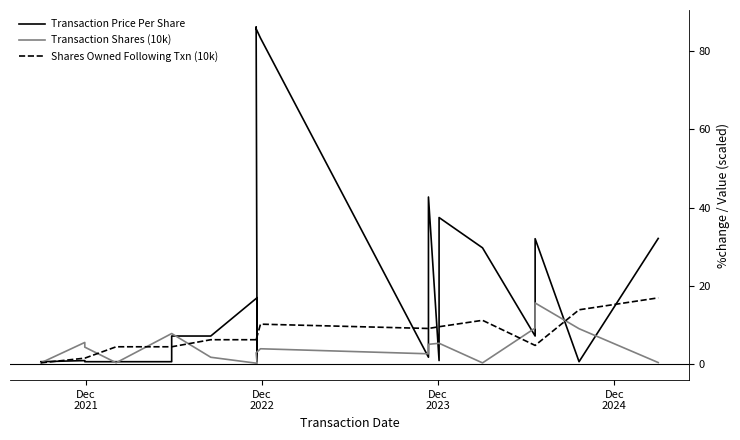

How many data points in Transaction Shares (10k) are less than 3?

10